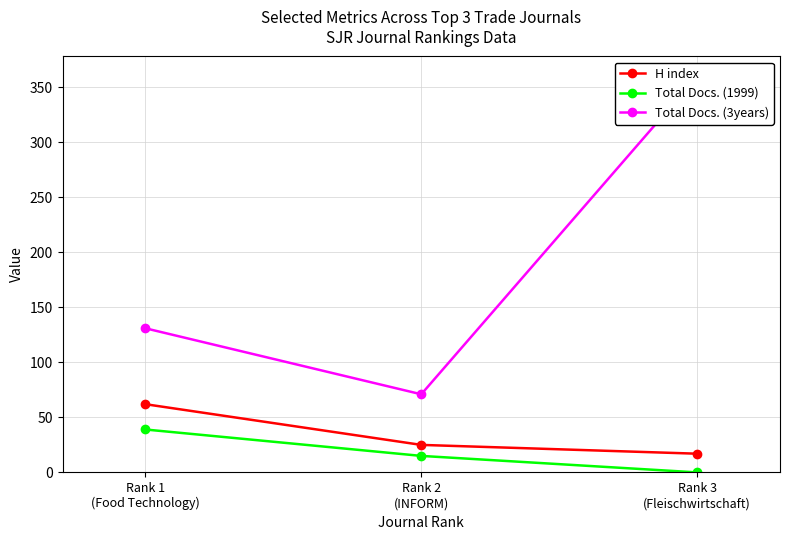

Which label corresponds to the smallest value in the chart?

Rank 3
(Fleischwirtschaft)